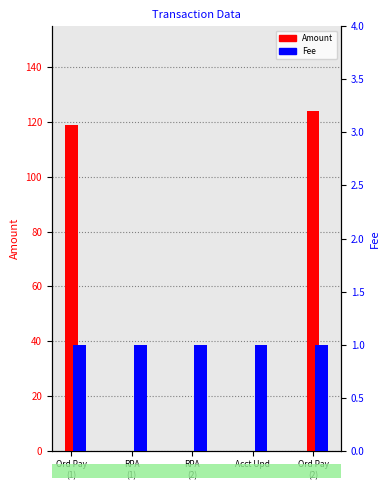

What is the label of the 1st bar from the left?

Ord Pay
(1)